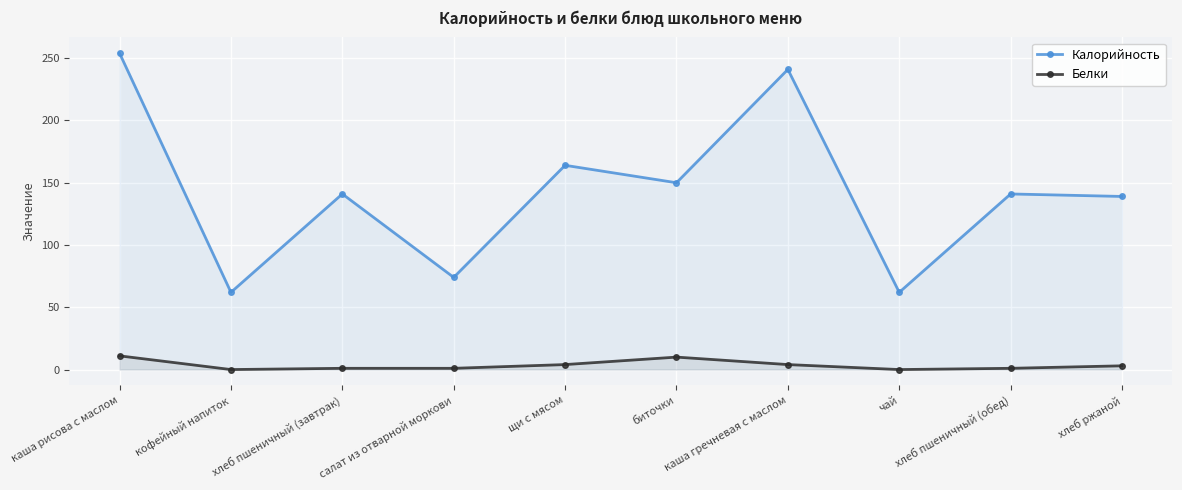

What is the total value across all series at чай?

62